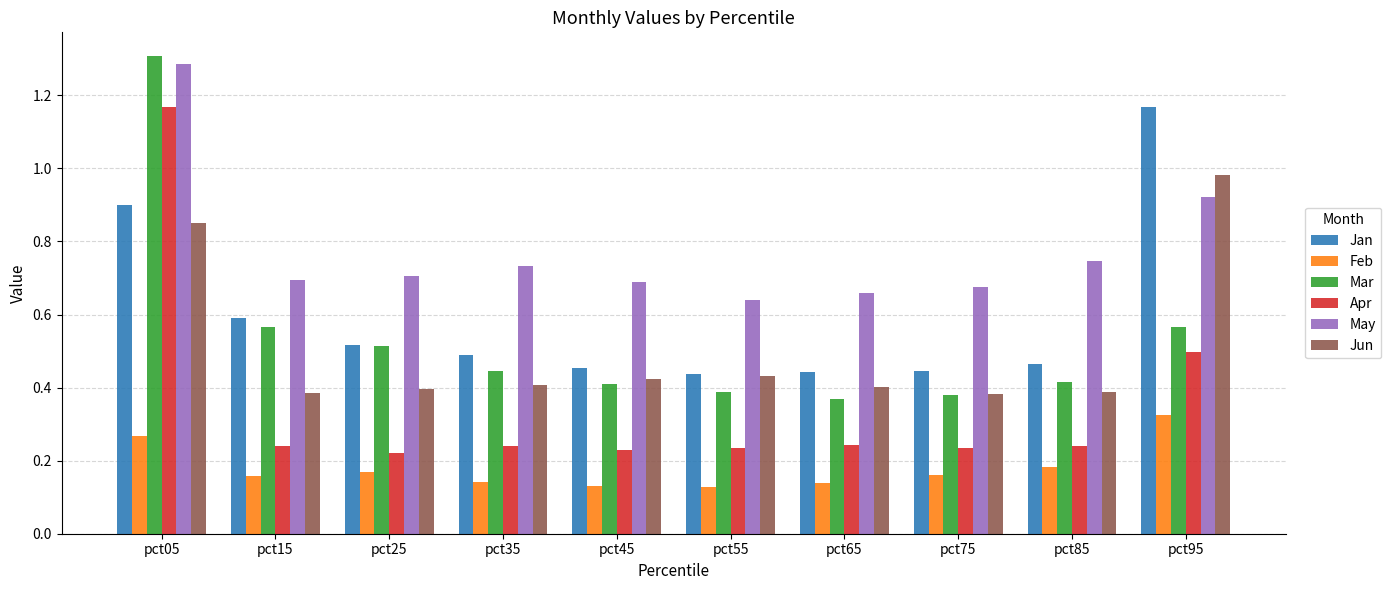

How many bars are there in each group?

6